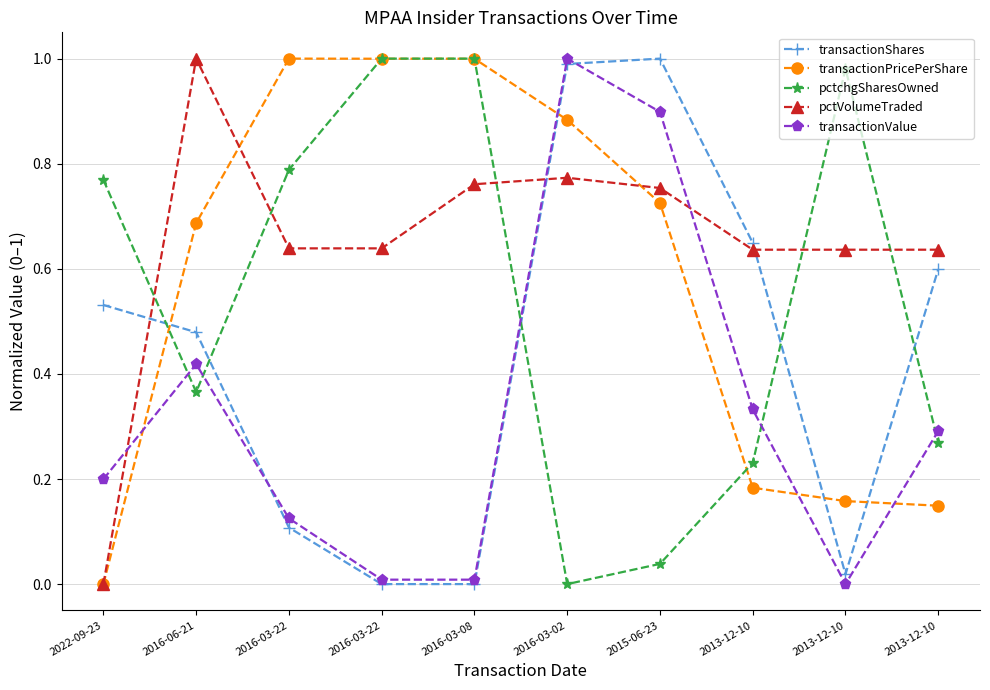

What is the maximum value shown in the chart?

1.0